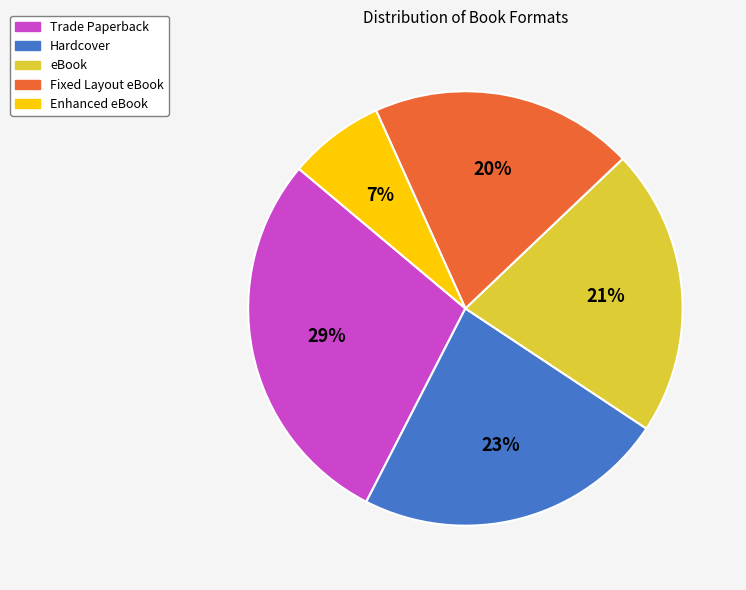

What percentage is the Enhanced eBook slice, to the nearest percent?

7%